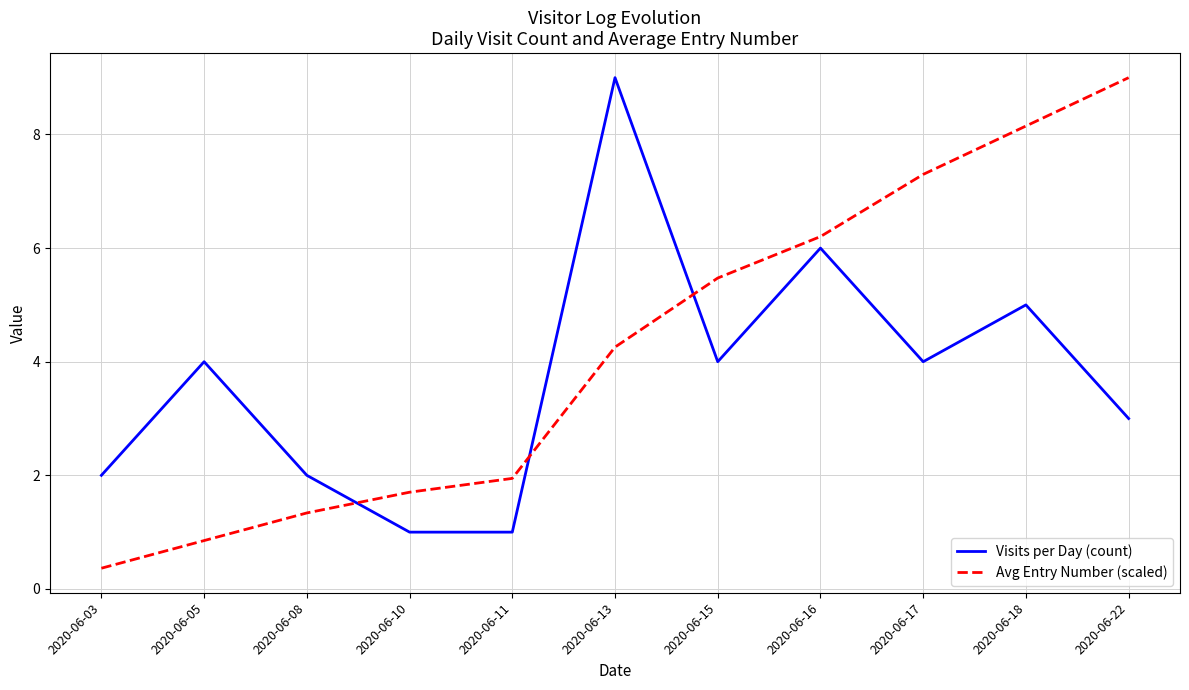

Which series ends up on top after the final intersection of Avg Entry Number (scaled) and Visits per Day (count)?

Avg Entry Number (scaled)